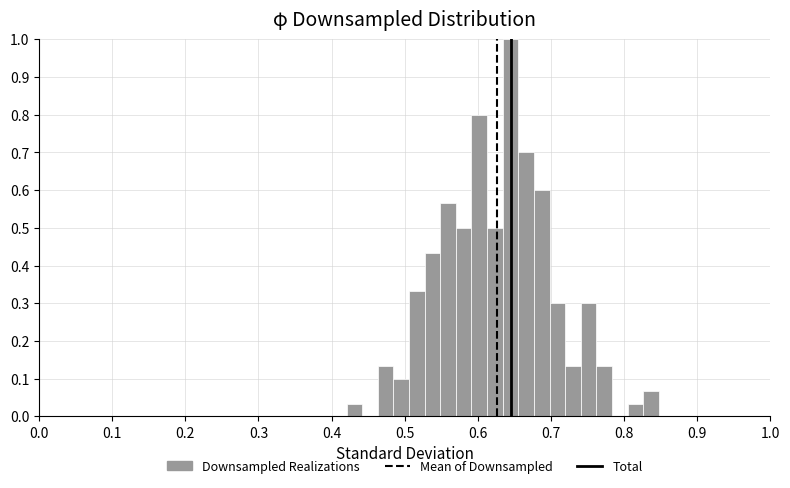

Around what value on the x-axis is the tallest bar? Give the approximate position of its centre, as read against the axis.

0.64